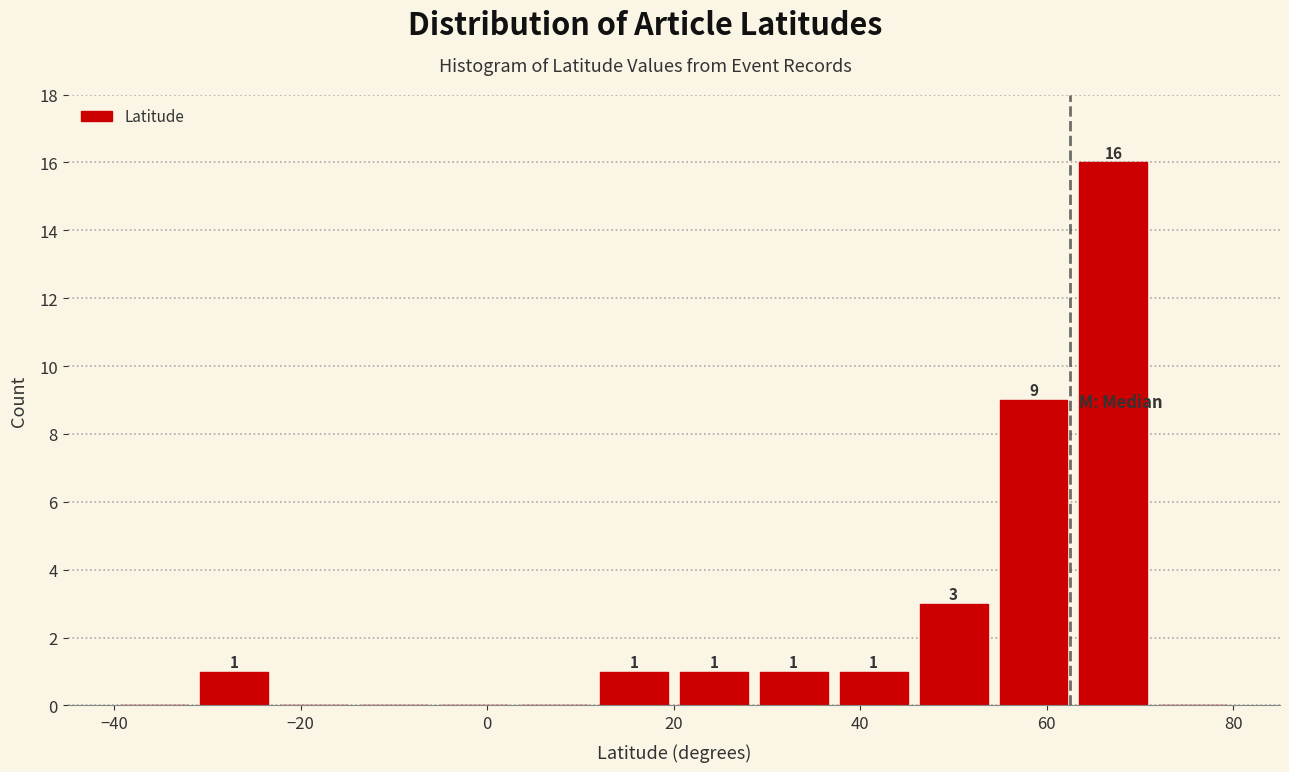

Over which range of the x-axis is the bar tallest?

62 to 72